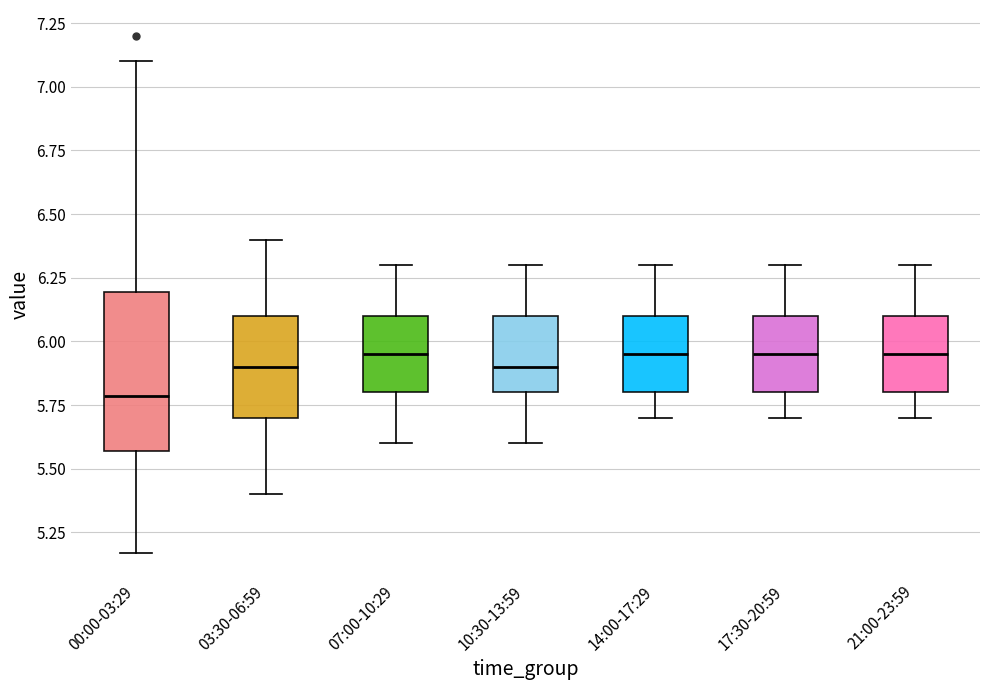

Reading left to right, read every box against the y-axis: the position of its median line, the range the box covers, and the ends of its whiskers. The values are not printed on the chart, so give them approximately, as read against the axis.

00:00-03:29: median 5.80, box 5.55 to 6.20, whiskers 5.15 to 7.10
03:30-06:59: median 5.90, box 5.70 to 6.10, whiskers 5.40 to 6.40
07:00-10:29: median 5.95, box 5.80 to 6.10, whiskers 5.60 to 6.30
10:30-13:59: median 5.90, box 5.80 to 6.10, whiskers 5.60 to 6.30
14:00-17:29: median 5.95, box 5.80 to 6.10, whiskers 5.70 to 6.30
17:30-20:59: median 5.95, box 5.80 to 6.10, whiskers 5.70 to 6.30
21:00-23:59: median 5.95, box 5.80 to 6.10, whiskers 5.70 to 6.30